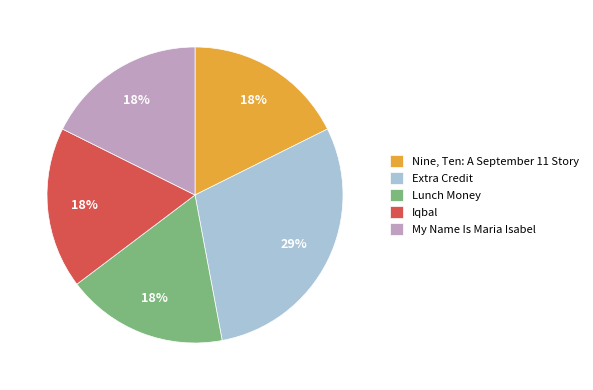

How many slices are in this pie chart?

5